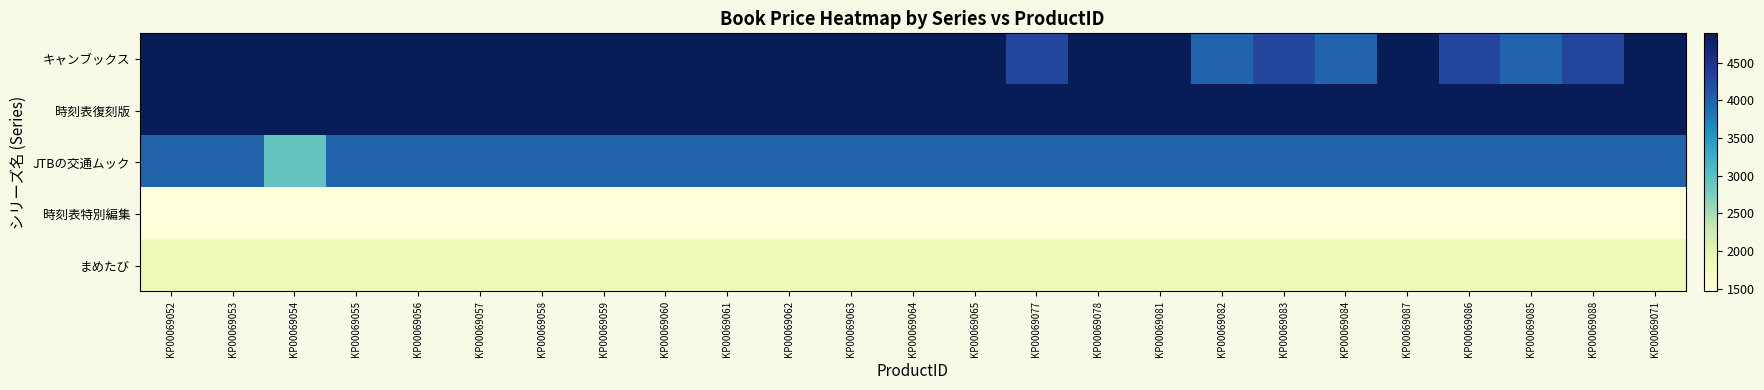

At which category is the sum across all series the highest?

KP00069052